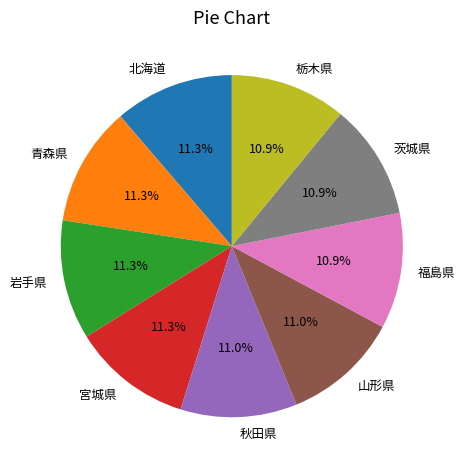

Is the sum of 茨城県 and 北海道 greater than half?

No